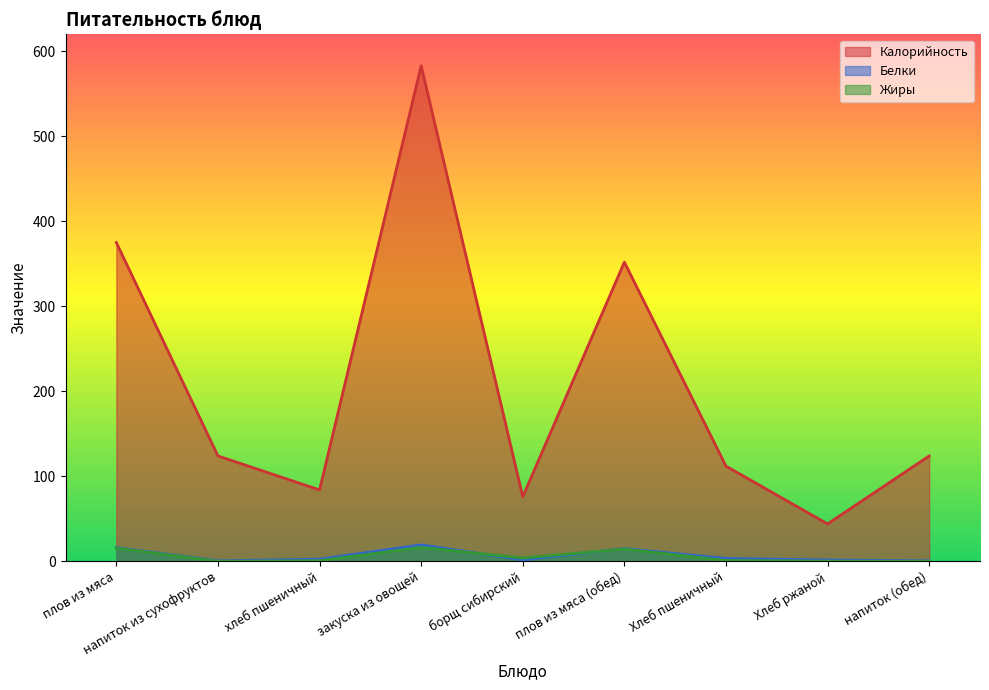

How many lines are shown in the chart?

3